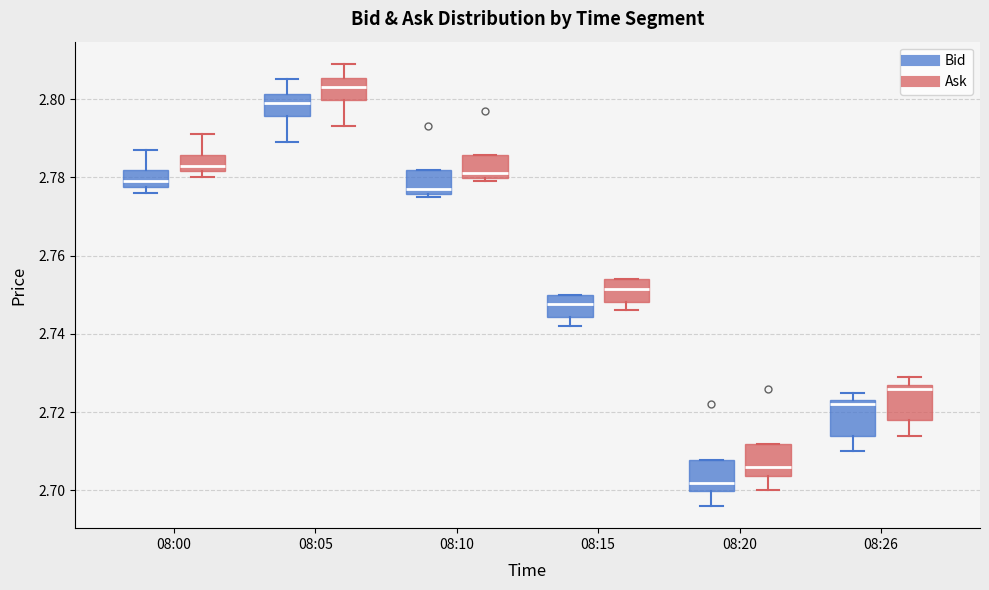

Reading left to right, read every box against the y-axis: the position of its median line, the range the box covers, and the ends of its whiskers. The values are not printed on the chart, so give them approximately, as read against the axis.

08:00 (Bid): median 2.780, box 2.778 to 2.782, whiskers 2.776 to 2.788
08:00 (Ask): median 2.784, box 2.782 to 2.786, whiskers 2.780 to 2.792
08:05 (Bid): median 2.800, box 2.796 to 2.802, whiskers 2.790 to 2.806
08:05 (Ask): median 2.804, box 2.800 to 2.806, whiskers 2.794 to 2.810
08:10 (Bid): median 2.778, box 2.776 to 2.782, whiskers 2.776 (just below the box's lower edge) to 2.782
08:10 (Ask): median 2.782, box 2.780 to 2.786, whiskers 2.780 (just below the box's lower edge) to 2.786
08:15 (Bid): median 2.748, box 2.744 to 2.750, whiskers 2.742 to 2.750
08:15 (Ask): median 2.752, box 2.748 to 2.754, whiskers 2.746 to 2.754
08:20 (Bid): median 2.702, box 2.700 to 2.708, whiskers 2.696 to 2.708
08:20 (Ask): median 2.706, box 2.704 to 2.712, whiskers 2.700 to 2.712
08:26 (Bid): median 2.722, box 2.714 to 2.724, whiskers 2.710 to 2.726
08:26 (Ask): median 2.726, box 2.718 to 2.728, whiskers 2.714 to 2.730